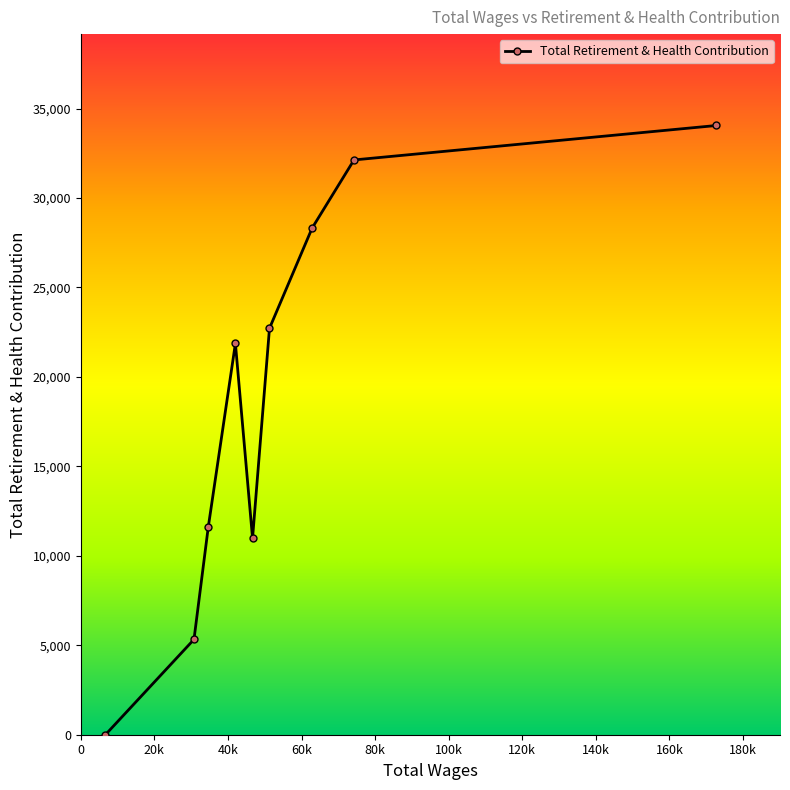

How many lines are shown in the chart?

1